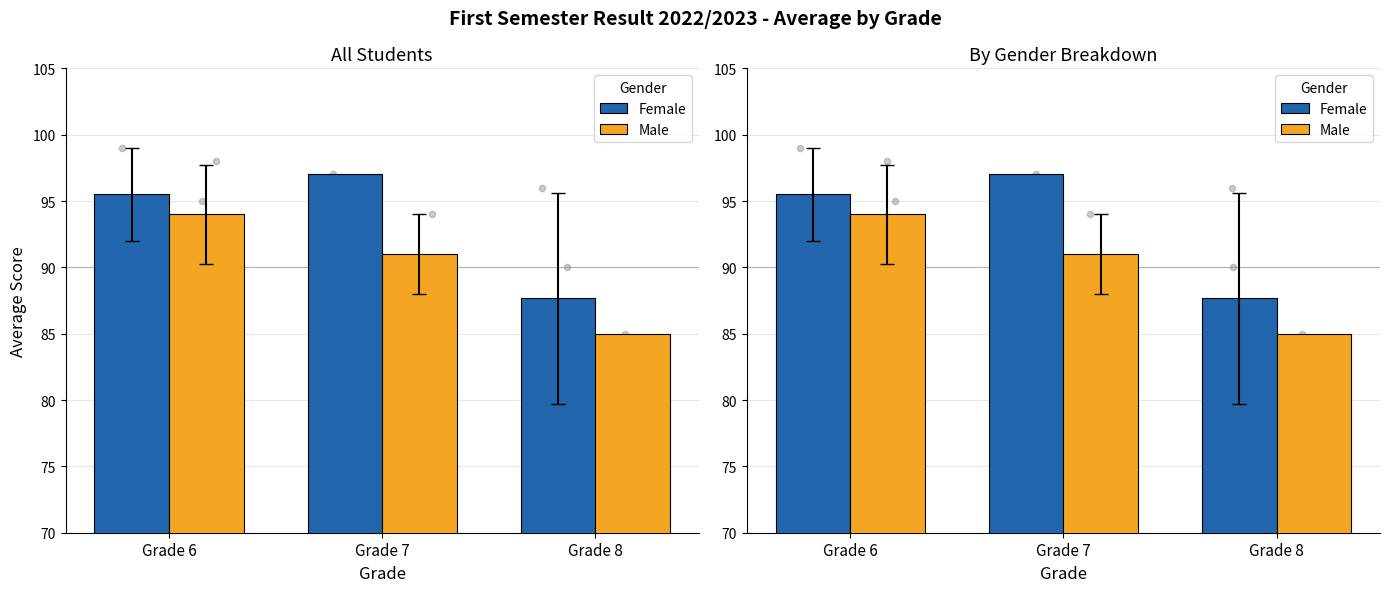

What are all the series names shown in the legend?

Female, Male